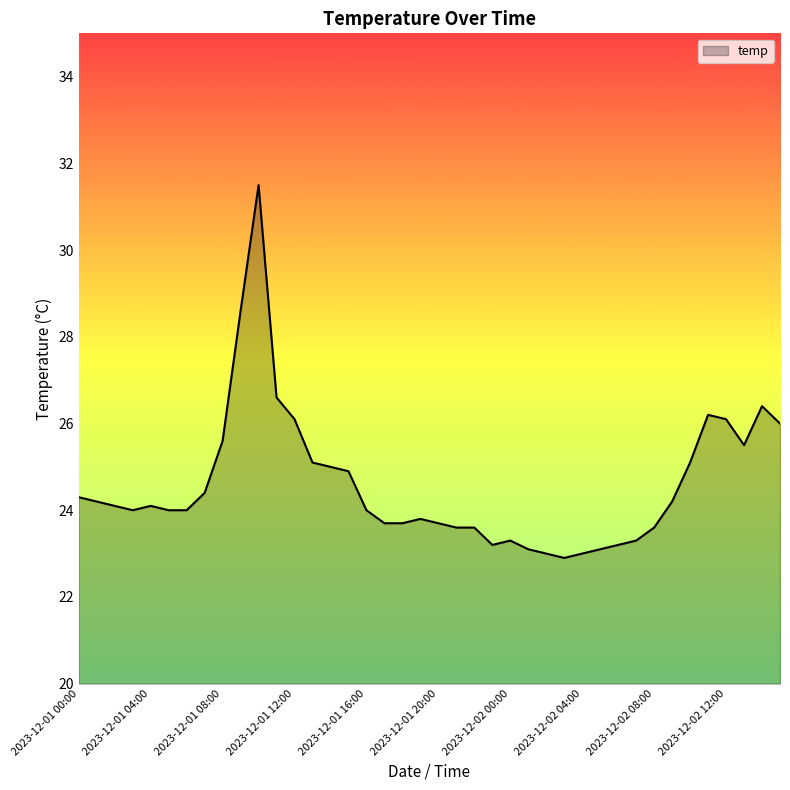

What is the difference between the maximum and minimum values?

8.6